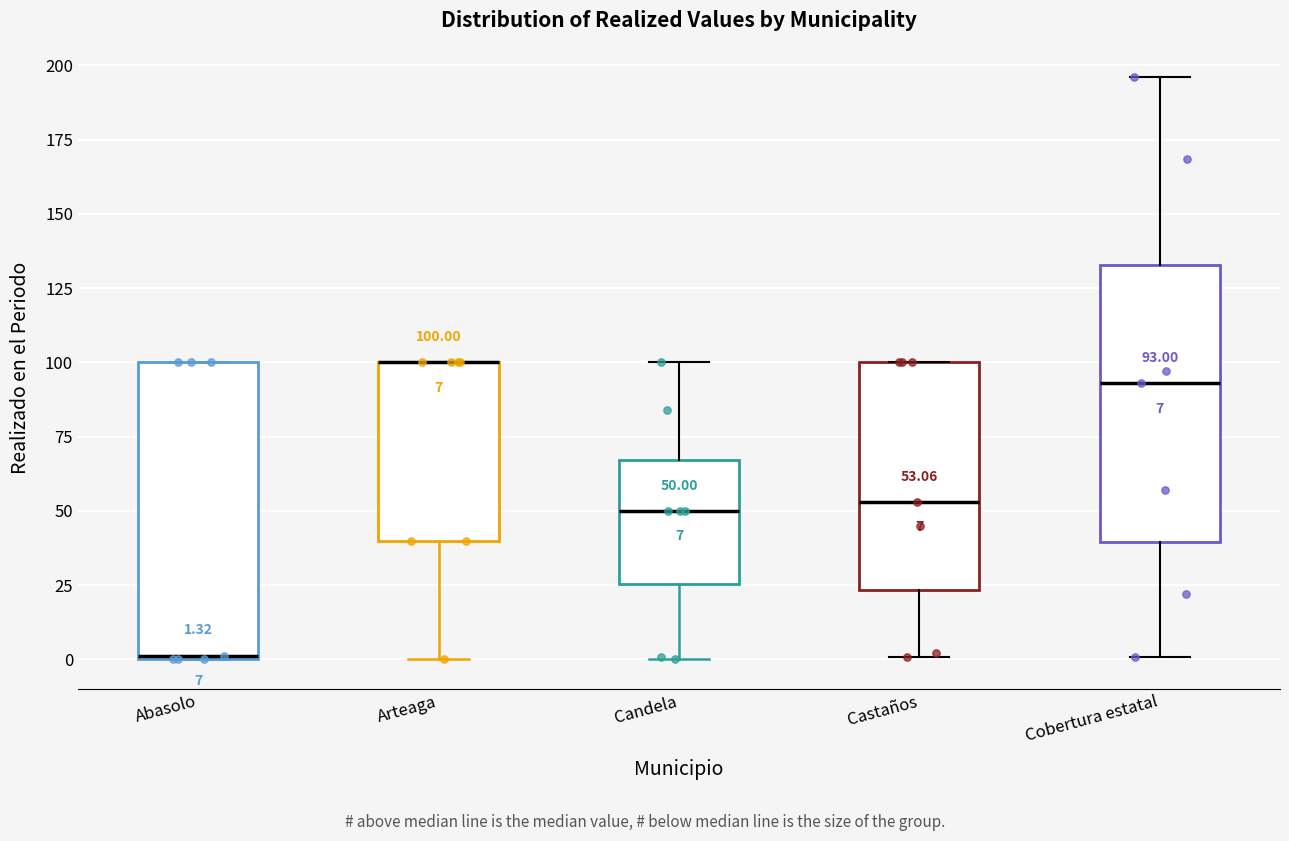

Which box is the tallest, from its lower edge to its upper edge?

Abasolo